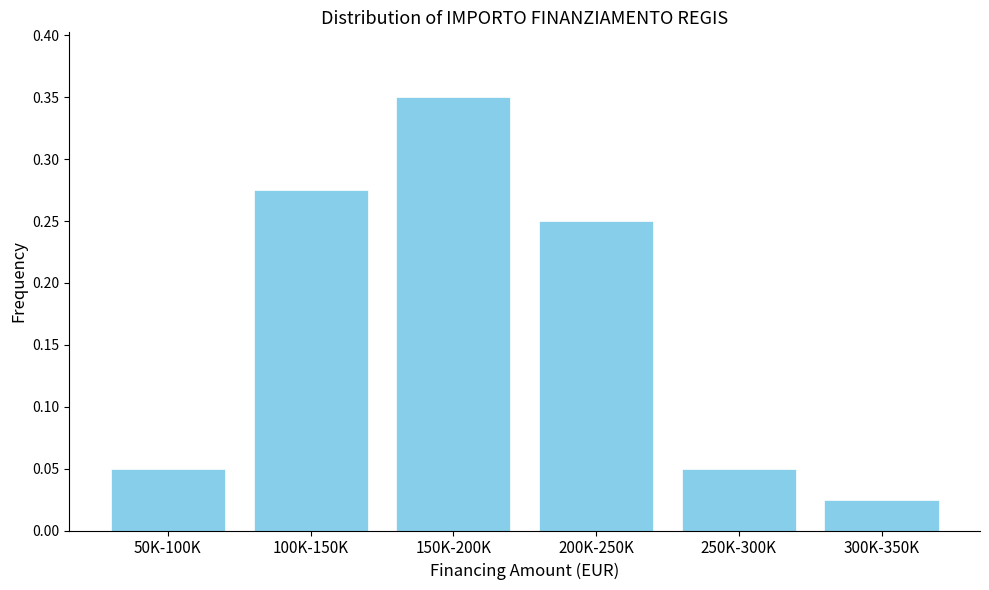

Which label corresponds to the smallest value in the chart?

300K-350K